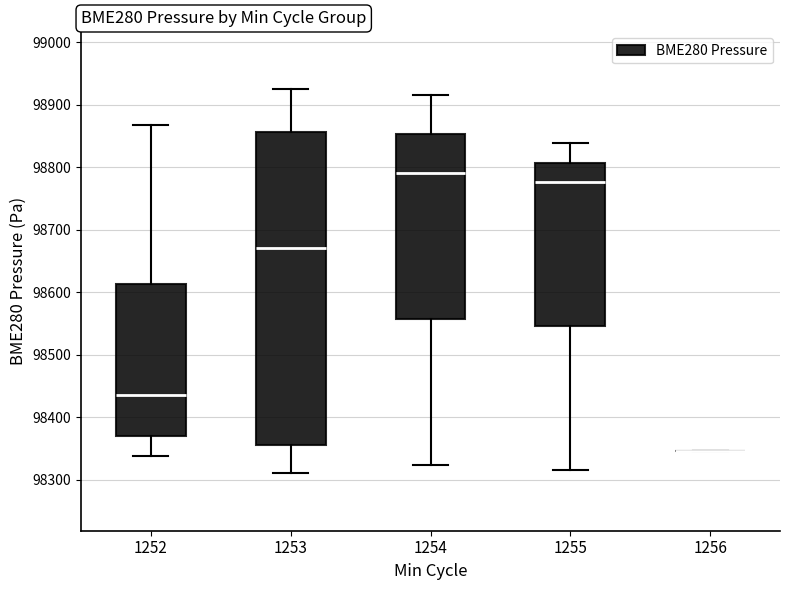

Reading left to right, transcribe this box plot: for each box, give where its median line is, the range the box spans, and where its two whiskers end, as read against the y-axis. The values are not printed on the chart, so give them approximately, as read against the axis.

1252: median 98430, box 98370 to 98610, whiskers 98340 to 98870
1253: median 98670, box 98360 to 98860, whiskers 98310 to 98930
1254: median 98790, box 98560 to 98850, whiskers 98320 to 98910
1255: median 98780, box 98550 to 98810, whiskers 98320 to 98840
1256: box collapsed to a line at 98350, whiskers 98350 to 98350